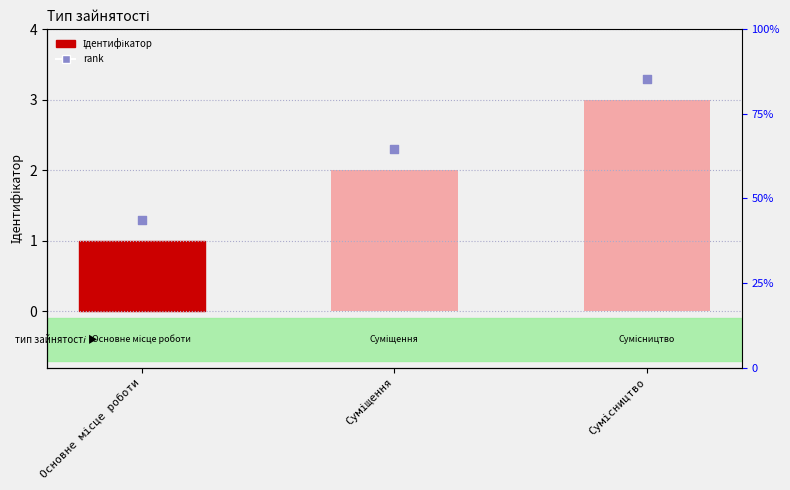

Which series reaches the minimum Y coordinate?

Ідентифікатор